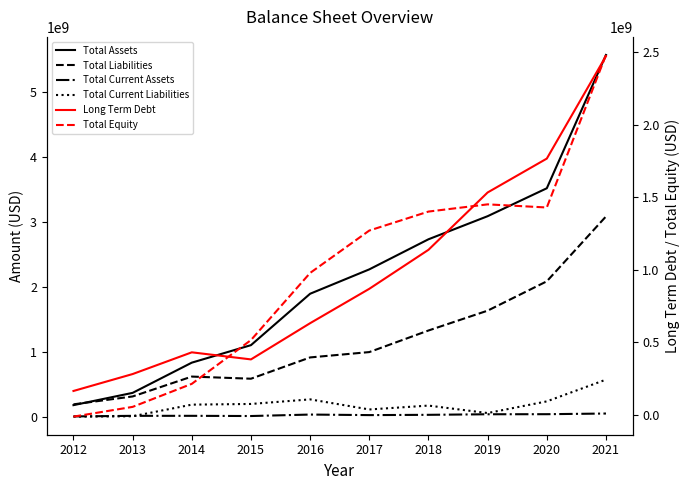

The value of Total Current Liabilities at 2012 is 1095161. True or false?

False